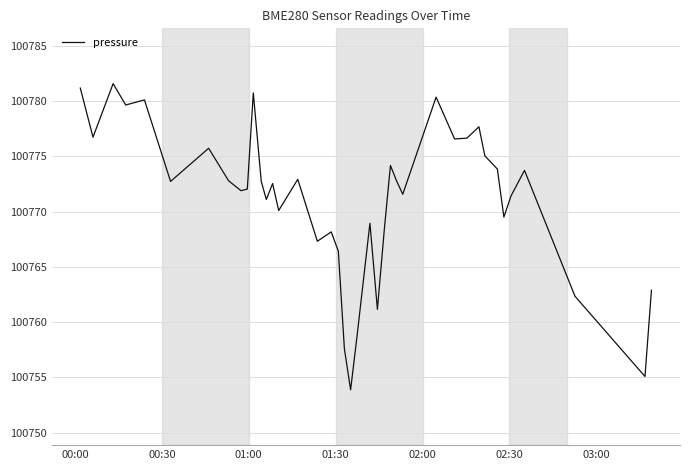

What is the difference between the maximum and minimum values?

27.7